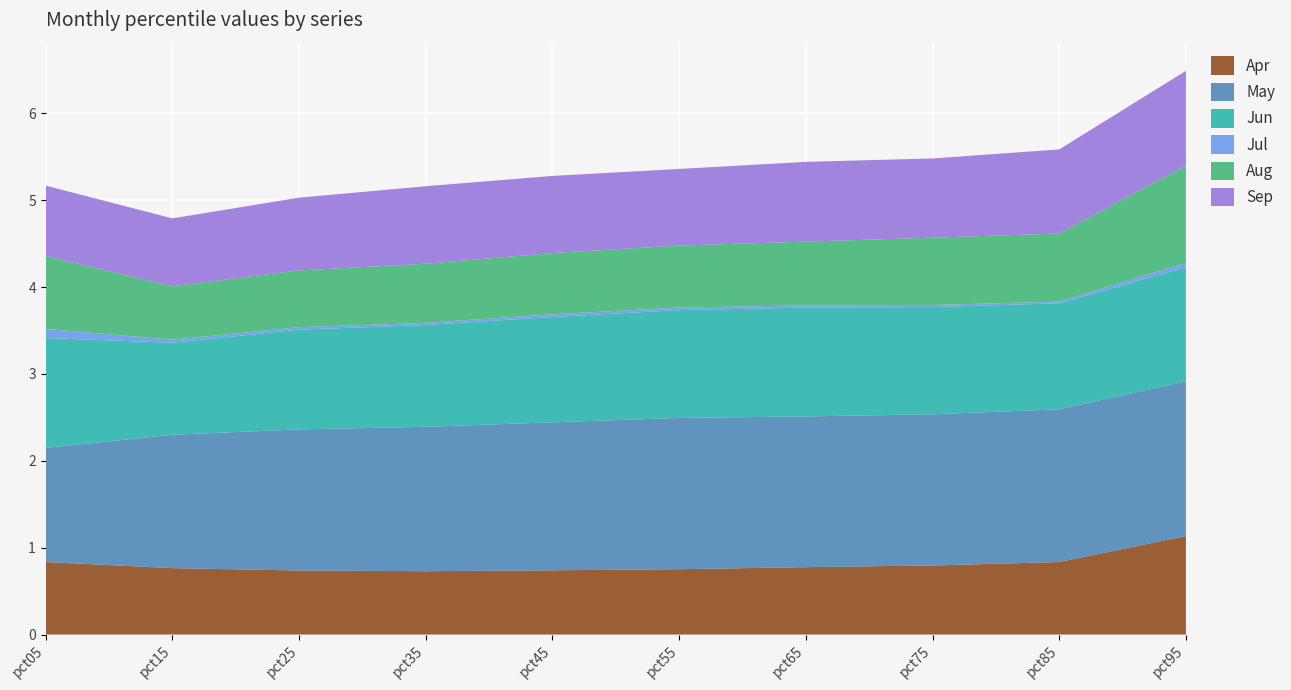

Reading left to right, list all the values displayed in this chart.

Apr: 0.8	0.8	0.7	0.7	0.7	0.8	0.8	0.8	0.8	1.1
May: 1.3	1.5	1.6	1.7	1.7	1.7	1.7	1.7	1.8	1.8
Jun: 1.3	1.1	1.1	1.2	1.2	1.2	1.3	1.2	1.2	1.3
Jul: 0.1	0.0	0.0	0.0	0.0	0.0	0.0	0.0	0.0	0.1
Aug: 0.8	0.6	0.7	0.7	0.7	0.7	0.7	0.8	0.8	1.1
Sep: 0.8	0.8	0.8	0.9	0.9	0.9	0.9	0.9	1.0	1.1